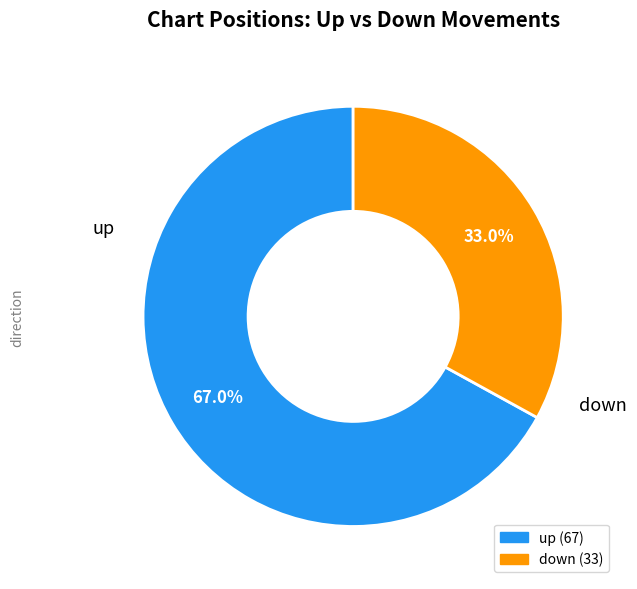

Between up and down, which is larger?

up